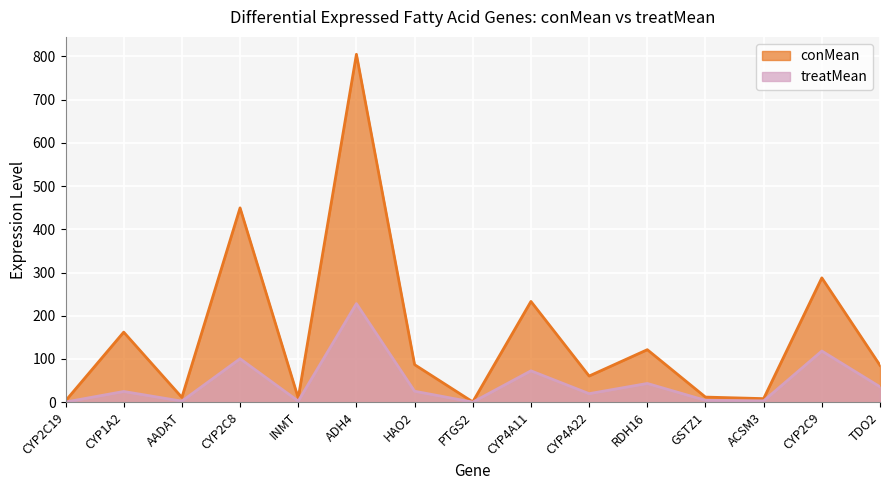

How many interior local peaks does the treatMean series have?

6